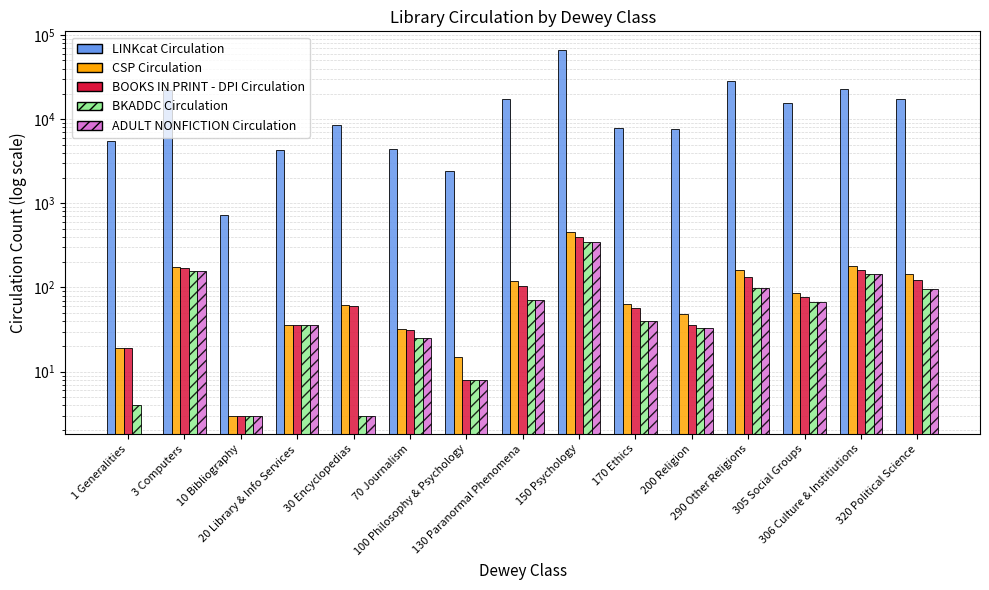

How many bars are there in each group?

5